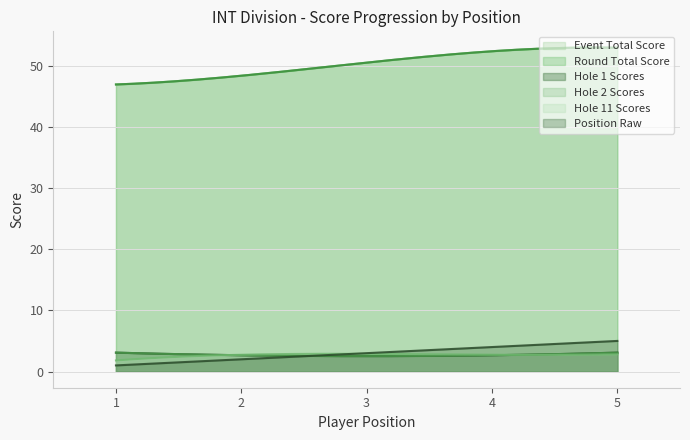

Does the chart display data point markers on the line(s)?

No